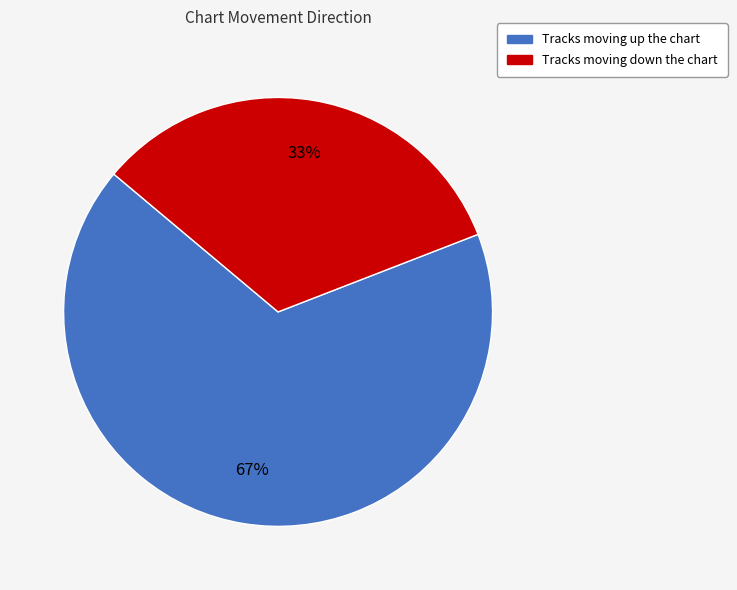

Is there a majority slice in this chart?

Yes